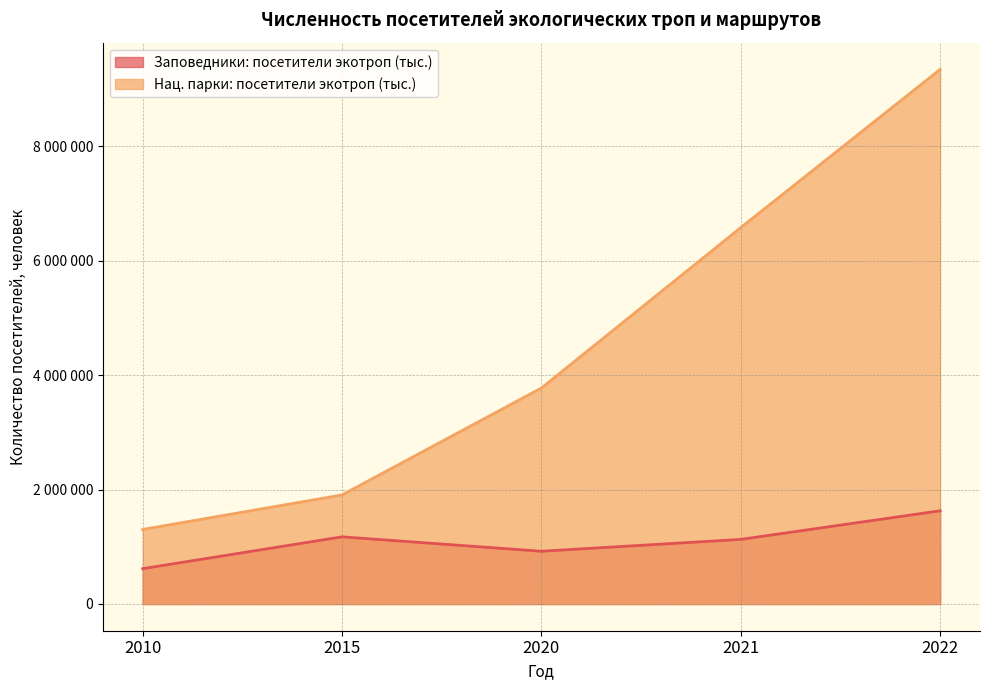

At how many categories does at least one series exceed 1069078?

5